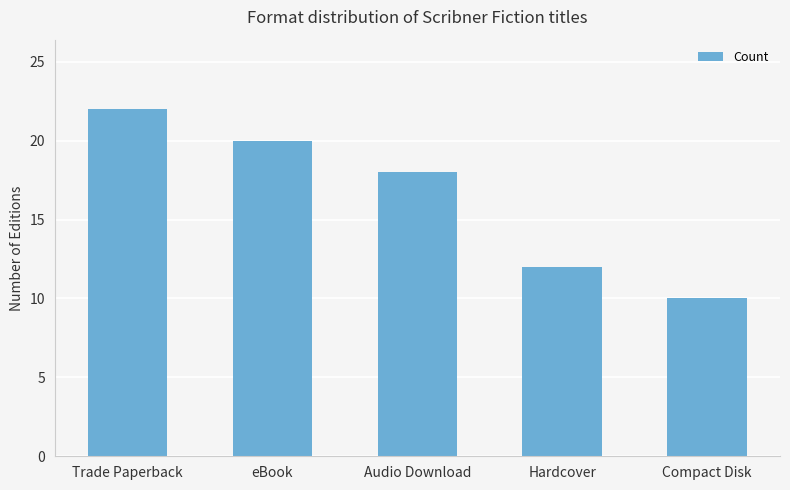

How many series are shown in this chart?

1